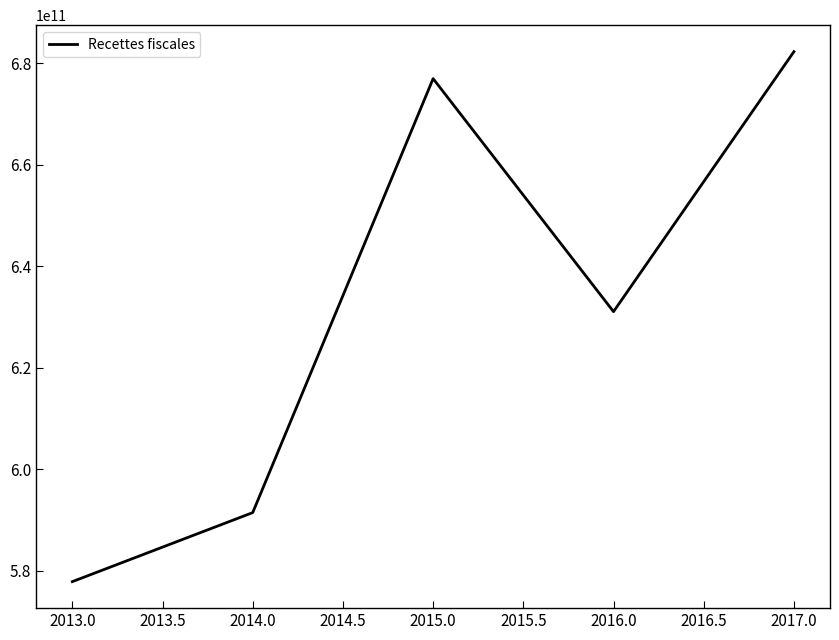

List the labels in order of value, largest first.

2017.0, 2015.0, 2016.0, 2014.0, 2013.0